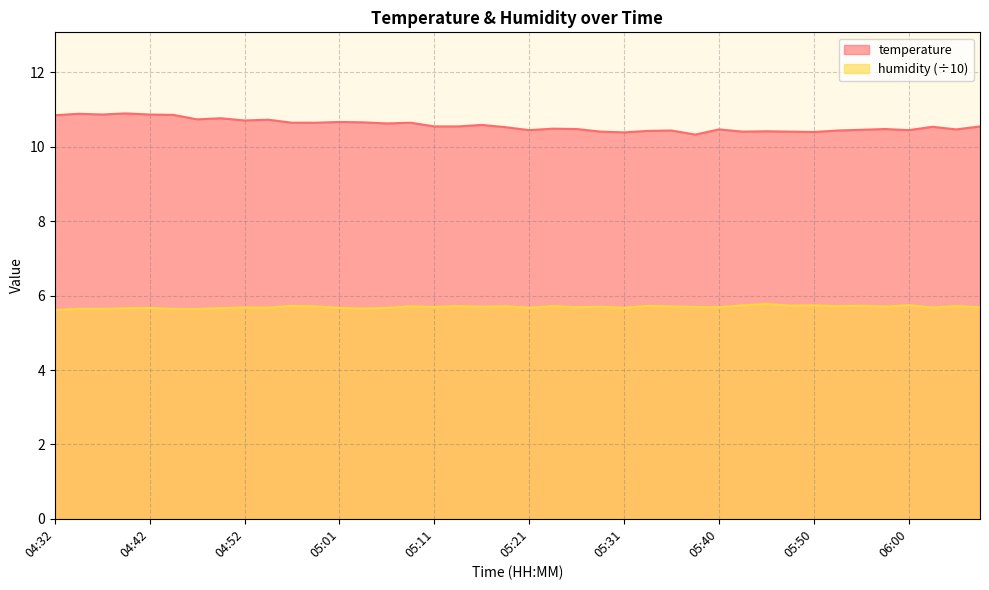

At which category is the sum across all series the highest?

04:40